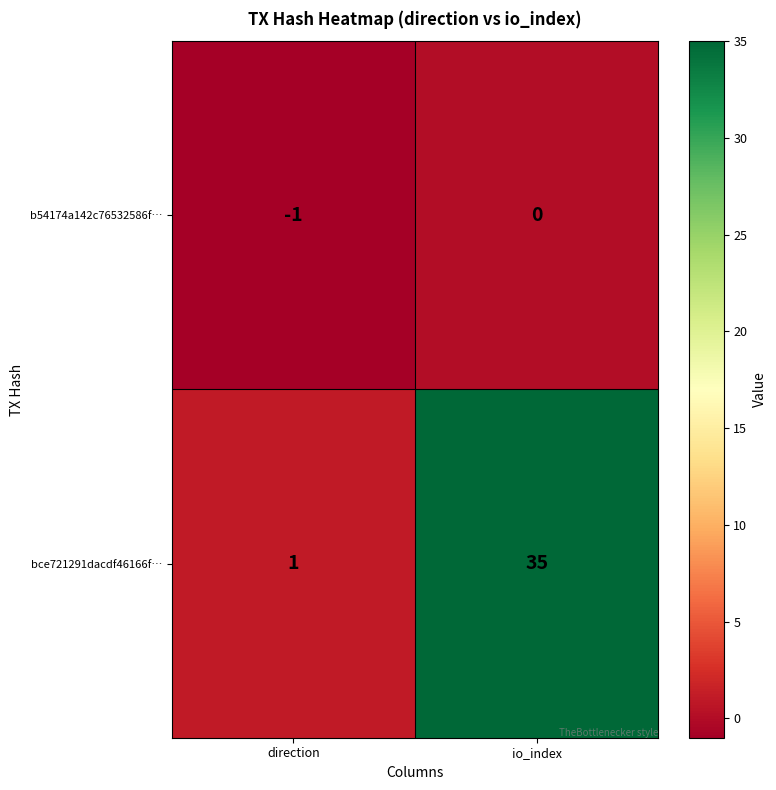

List the series in order of their overall mean, lowest first.

b54174a142c76532586f…, bce721291dacdf46166f…